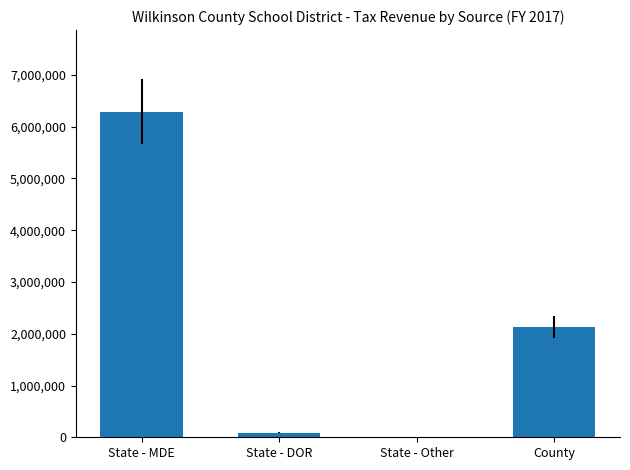

What is the change in value from State - Other to County?

+2130707.7